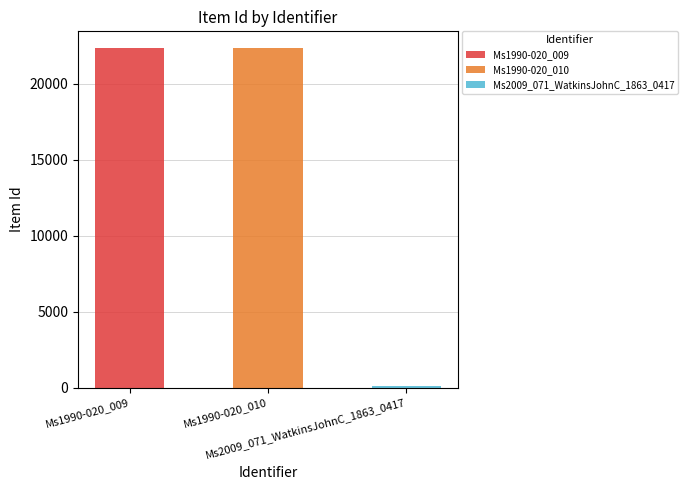

What is the difference between the values at Ms1990-020_009 and Ms2009_071_WatkinsJohnC_1863_0417?

22261